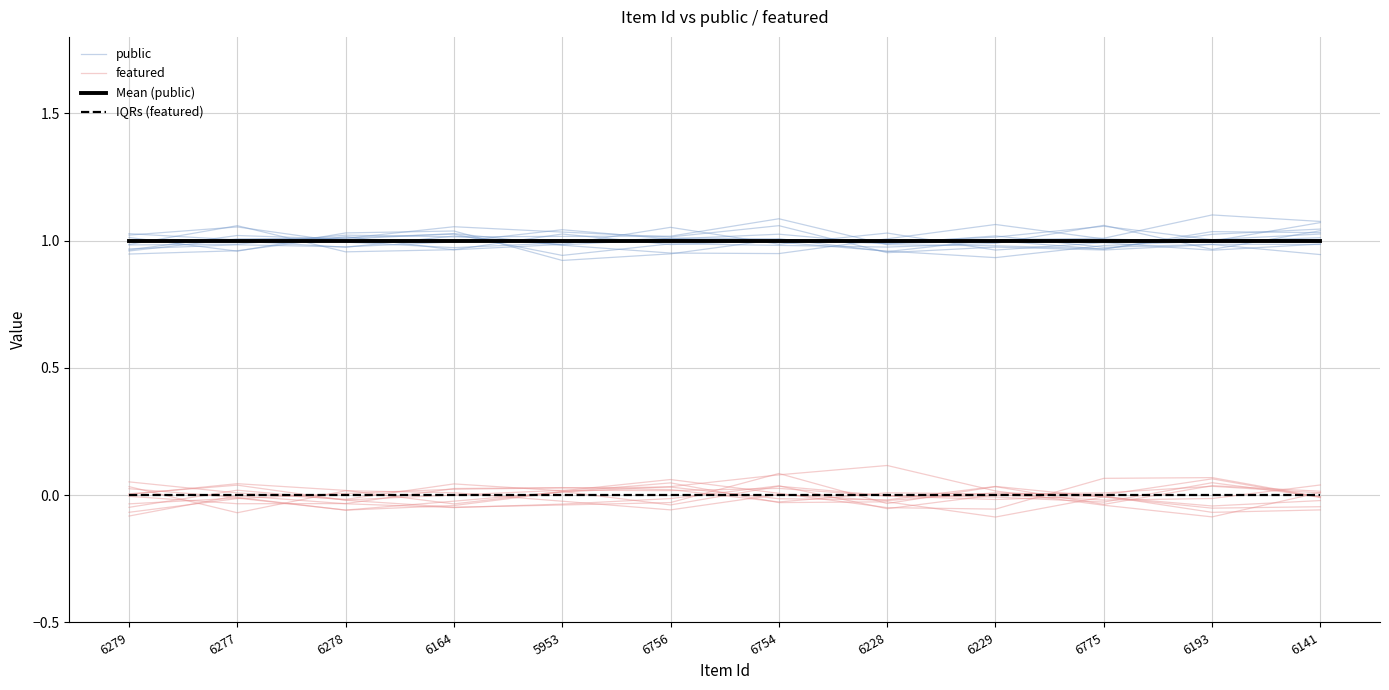

Rank the series at 6756 from highest to lowest value.

Mean (public), public, IQRs (featured), featured